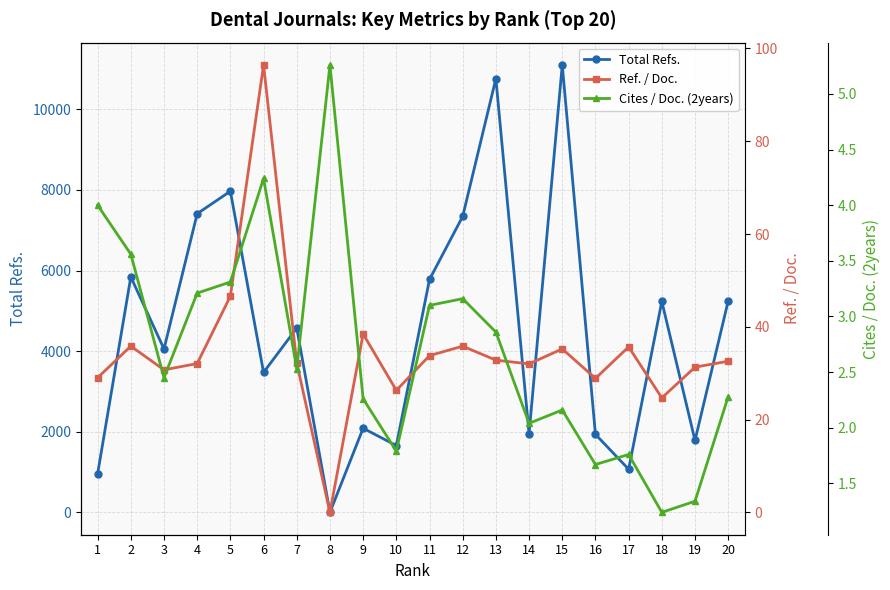

Reading left to right, transcribe all the data shown in this chart.

Total Refs.: 958.0	5840.0	4055.0	7410.0	7968.0	3472.0	4573.0	0.0	2087.0	1657.0	5778.0	7343.0	10761.0	1952.0	11100.0	1935.0	1070.0	5232.0	1784.0	5245.0
Ref. / Doc.: 29.0	35.8	30.7	32.1	46.6	96.4	32.2	0.0	38.5	26.3	33.8	35.8	32.8	32.0	35.2	28.9	35.7	24.7	31.3	32.6
Cites / Doc. (2years): 4.0	3.6	2.5	3.2	3.3	4.2	2.5	5.3	2.3	1.8	3.1	3.2	2.9	2.0	2.2	1.7	1.8	1.2	1.3	2.3